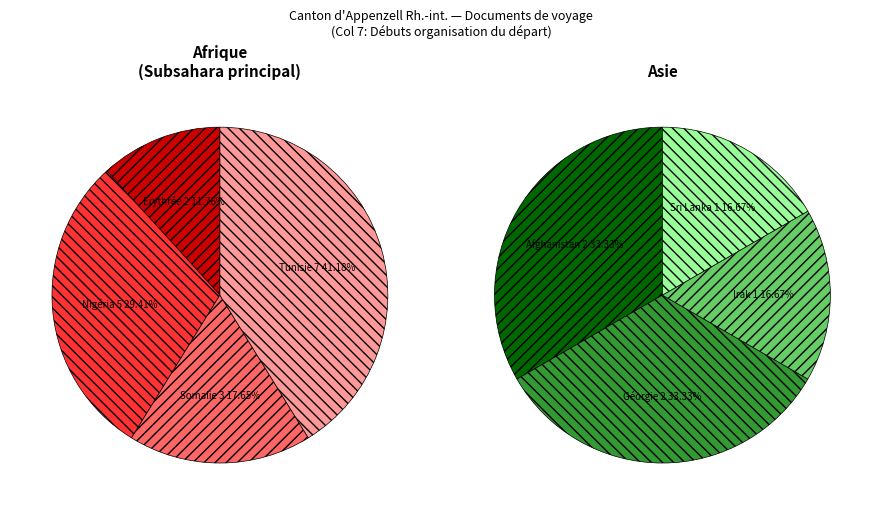

What is the ratio of the value at Somalie to the value at Sri Lanka?

3.0